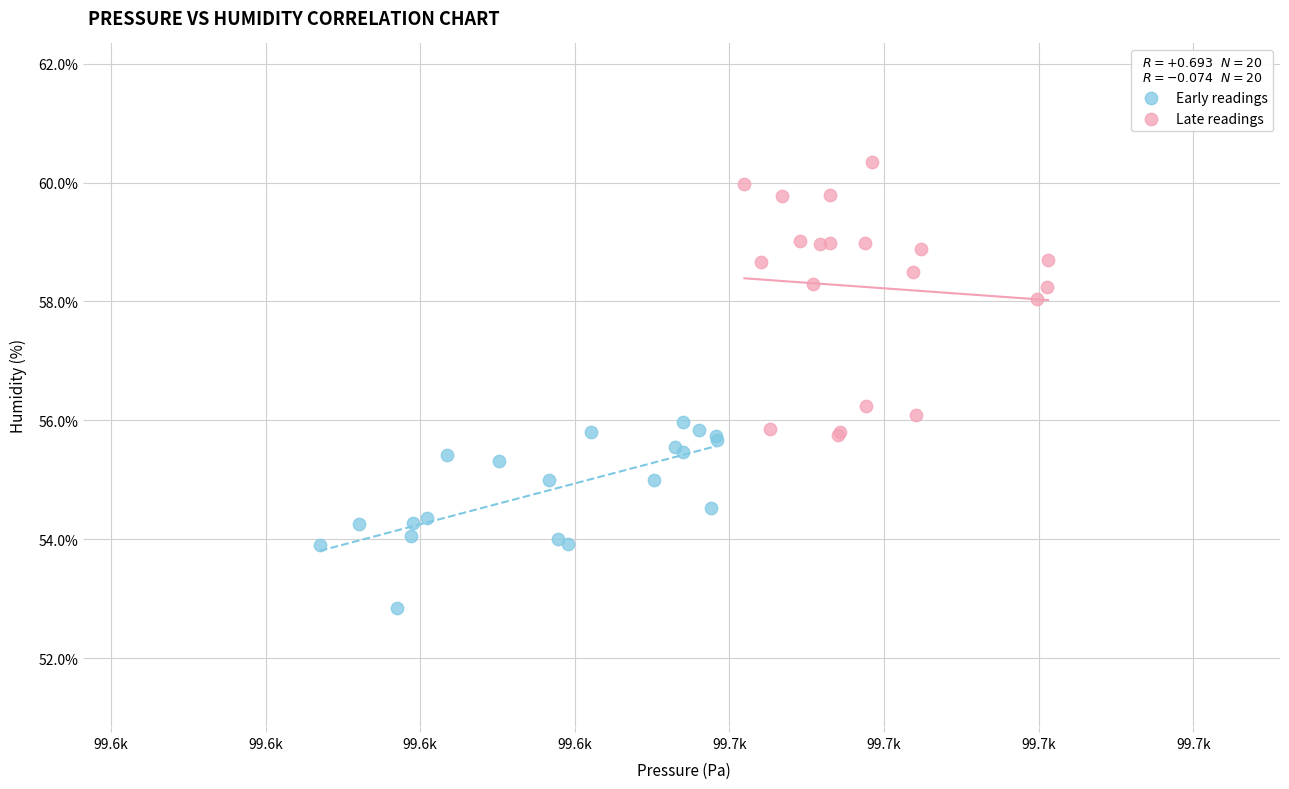

Which series contains the lowest Y value?

Early readings